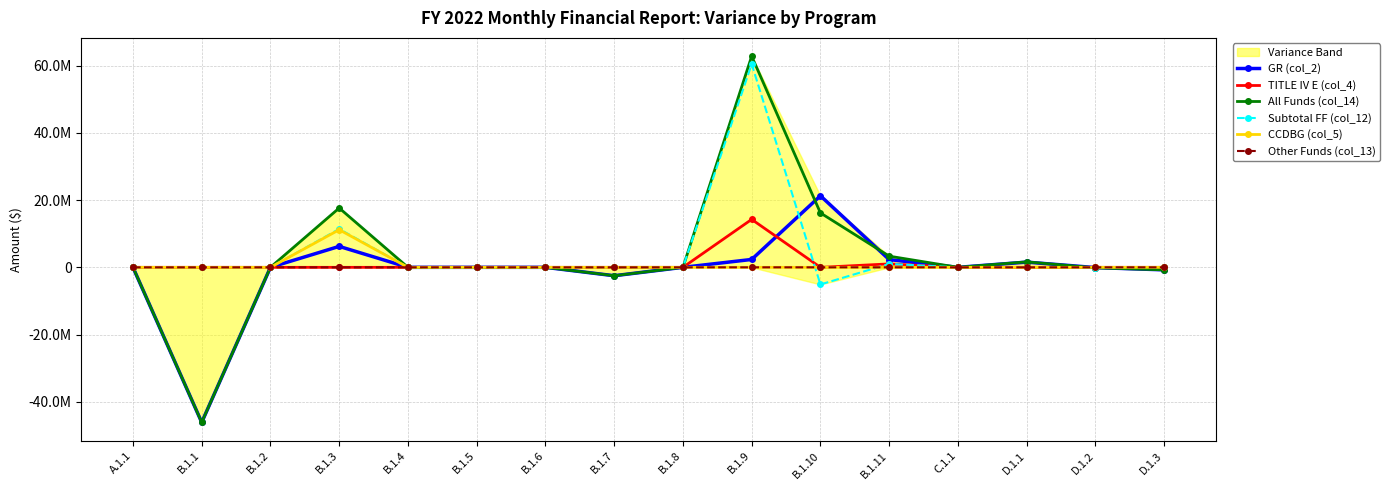

What are all the series names shown in the legend?

GR (col_2), TITLE IV E (col_4), All Funds (col_14), Subtotal FF (col_12), CCDBG (col_5), Other Funds (col_13)